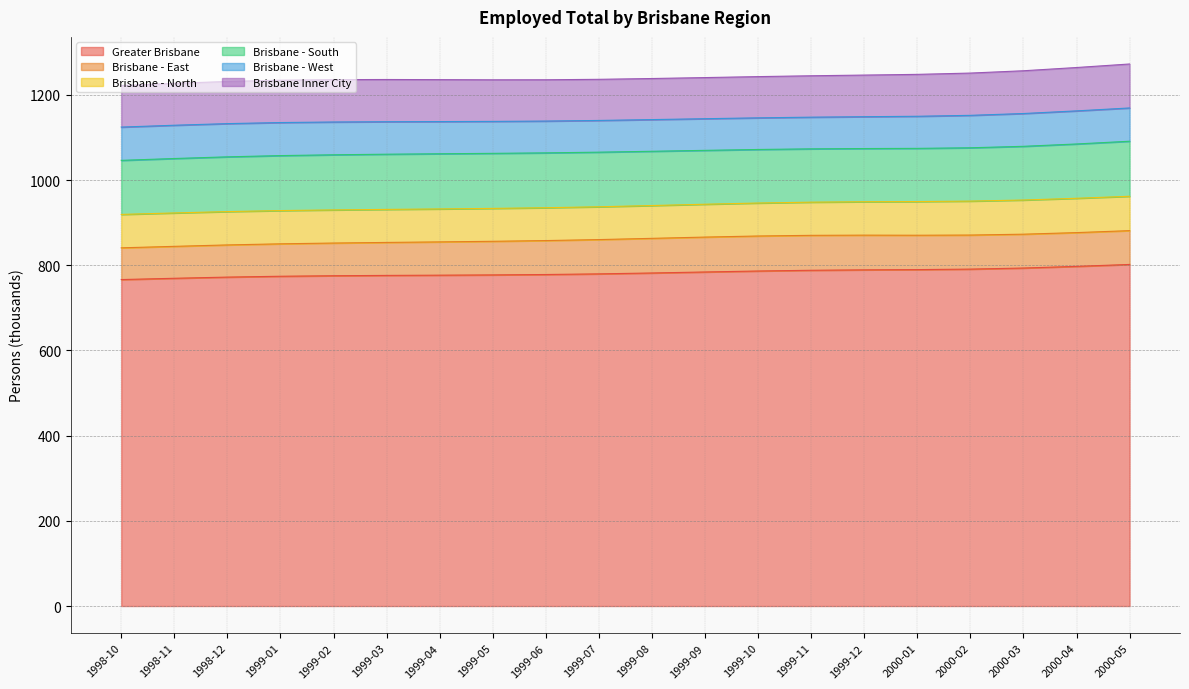

True or false: Brisbane - North has a value of 125.2 at 1999-04.

False